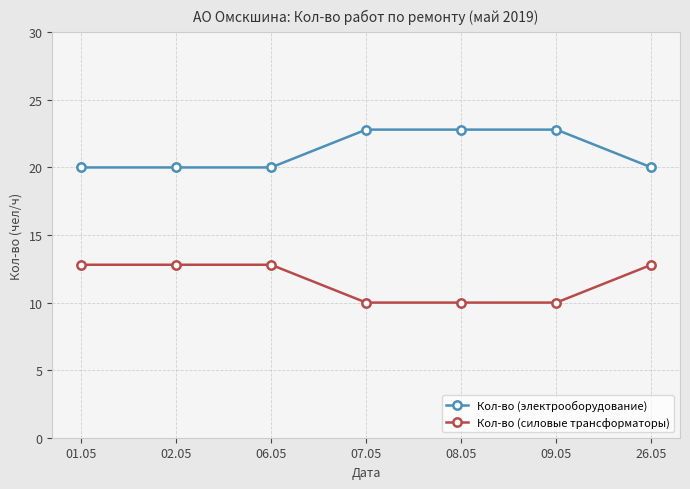

How many distinct data groups are displayed?

2